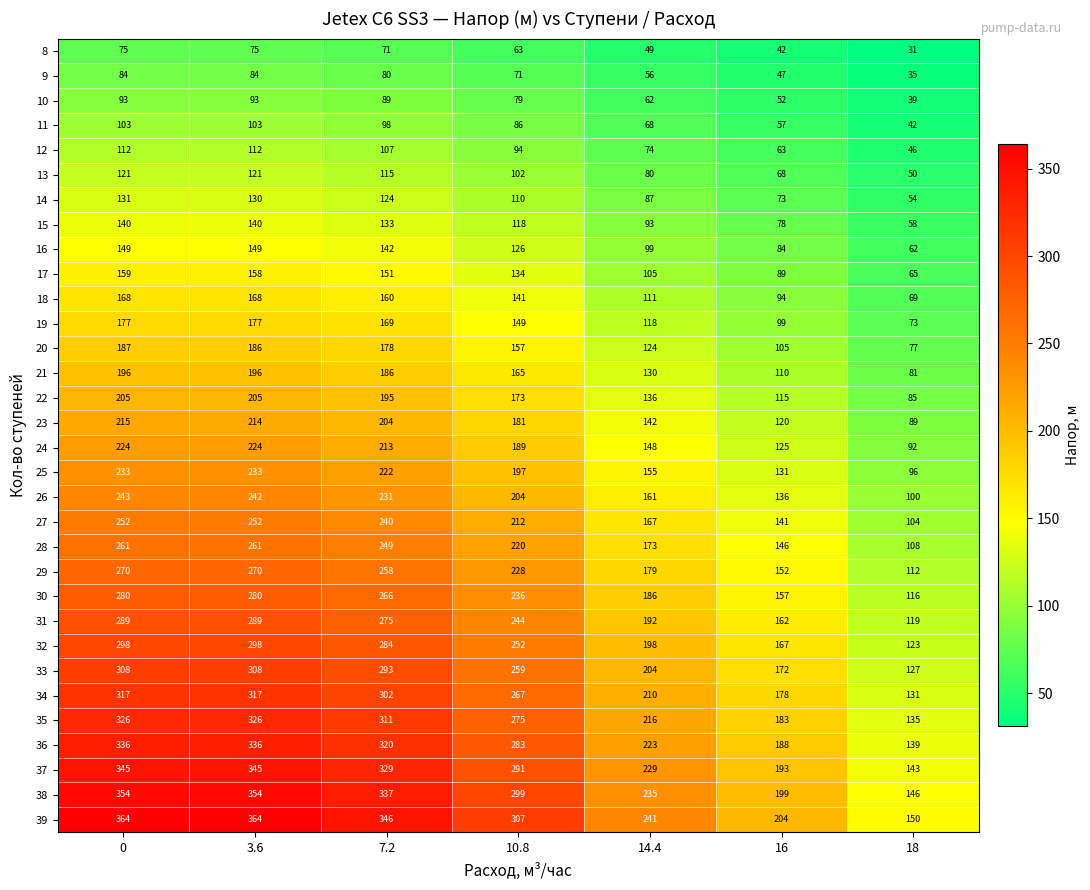

Which series changed the most between 0 and 7.2?

39